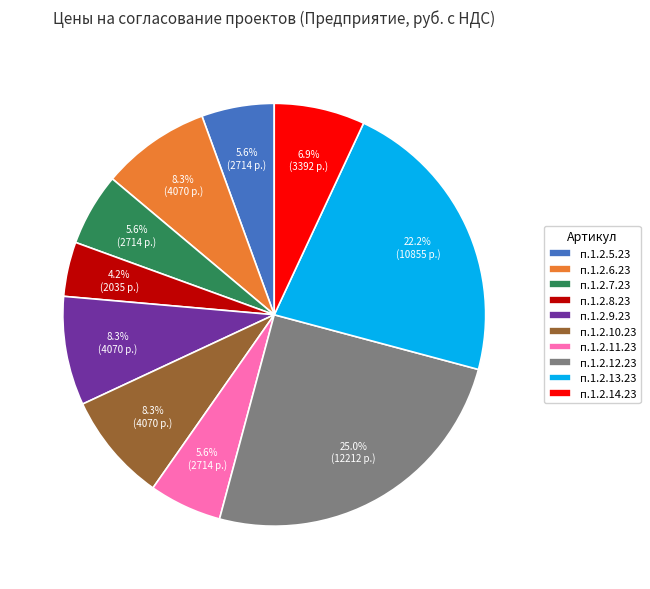

To the nearest percent, what is the average slice percentage?

10%